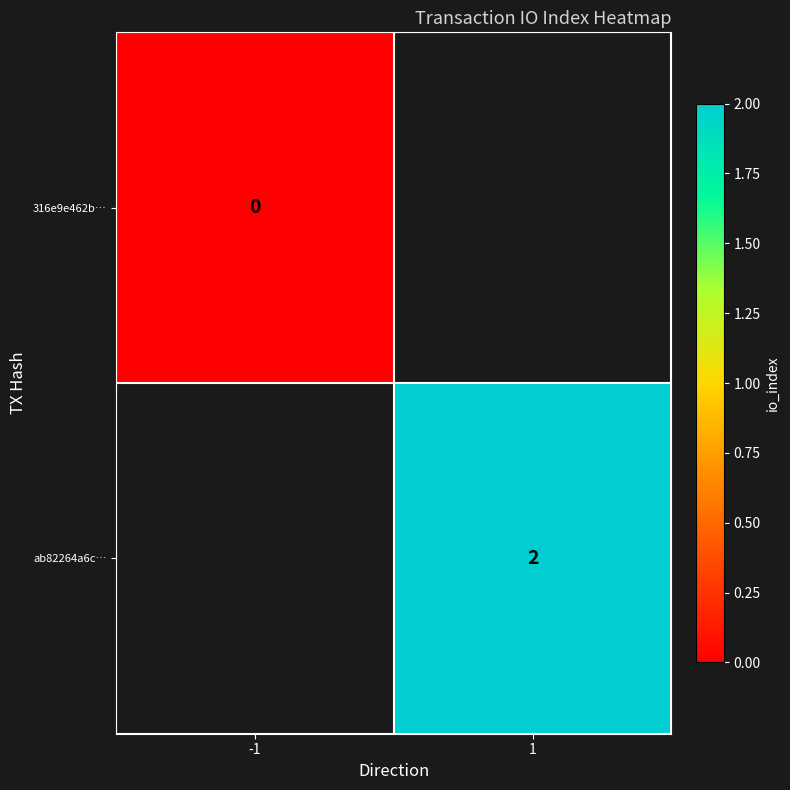

True or false: ab82264a6c… has a value of 2 at 1.

True